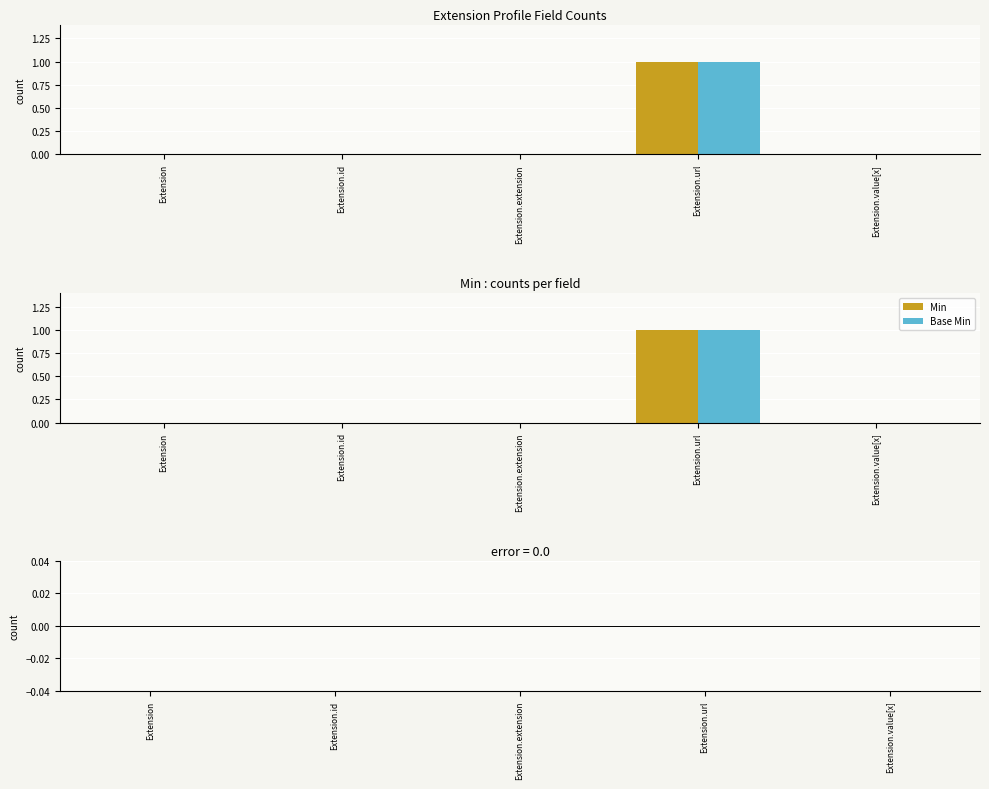

Does the chart contain any negative values?

No